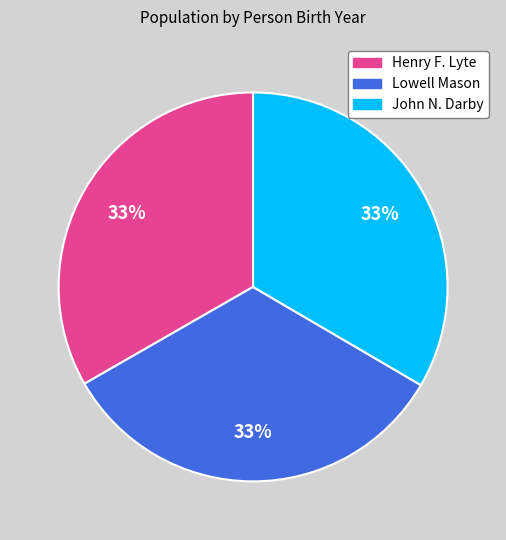

Is the sum of Lowell Mason and John N. Darby greater than half?

Yes